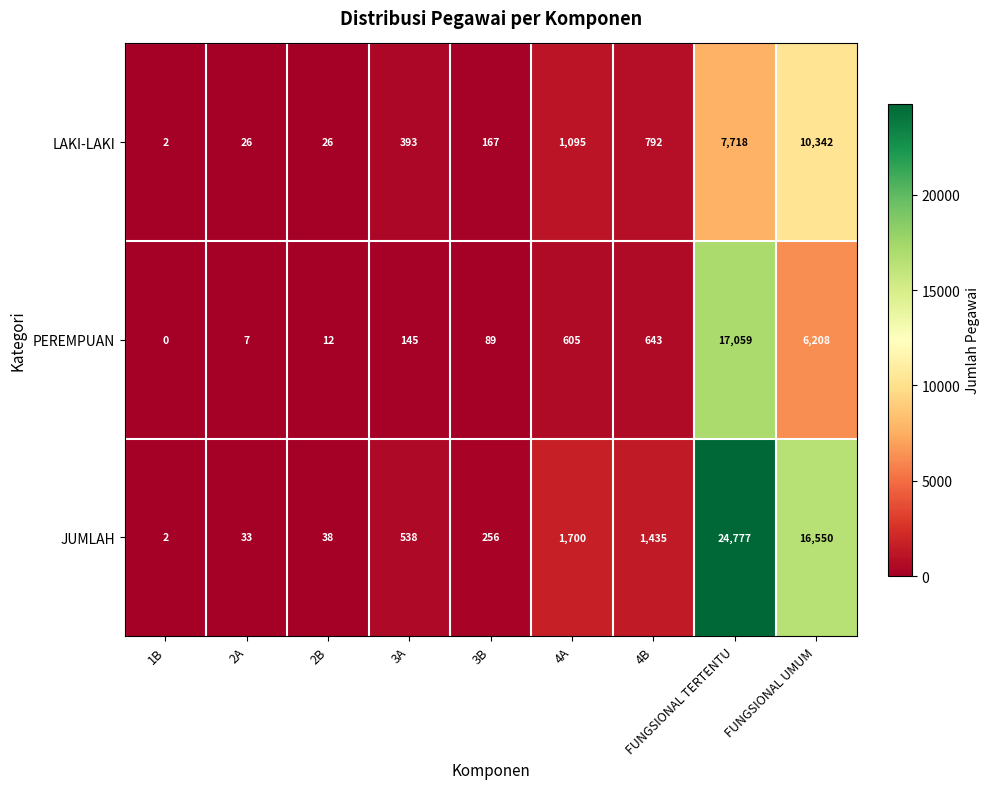

What is the sum of all JUMLAH values?

45329